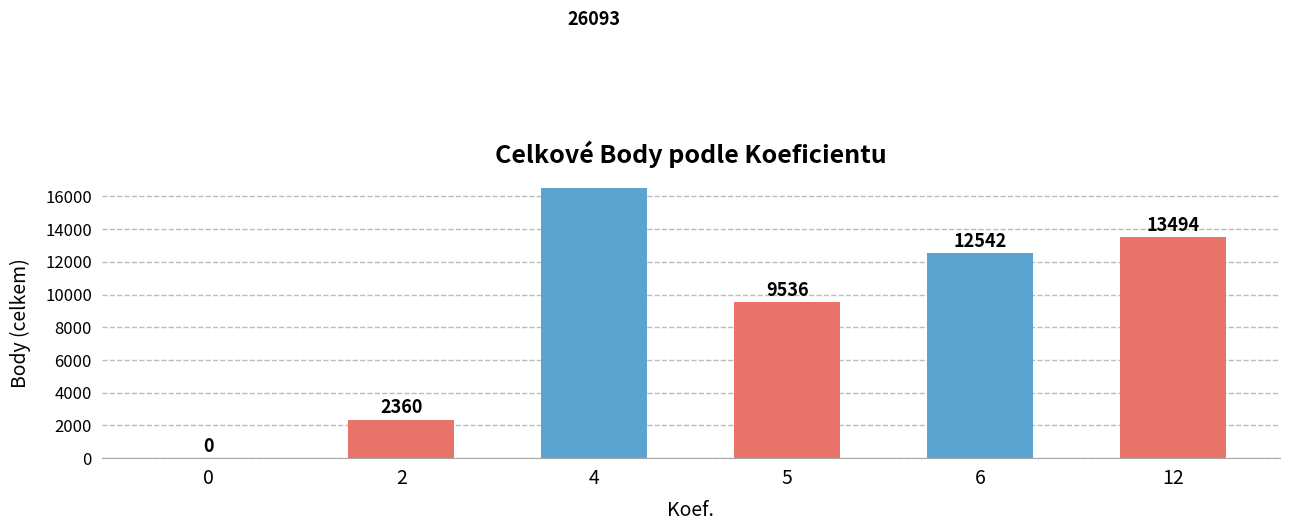

What is the sum of the values at 0 and 4?

26093